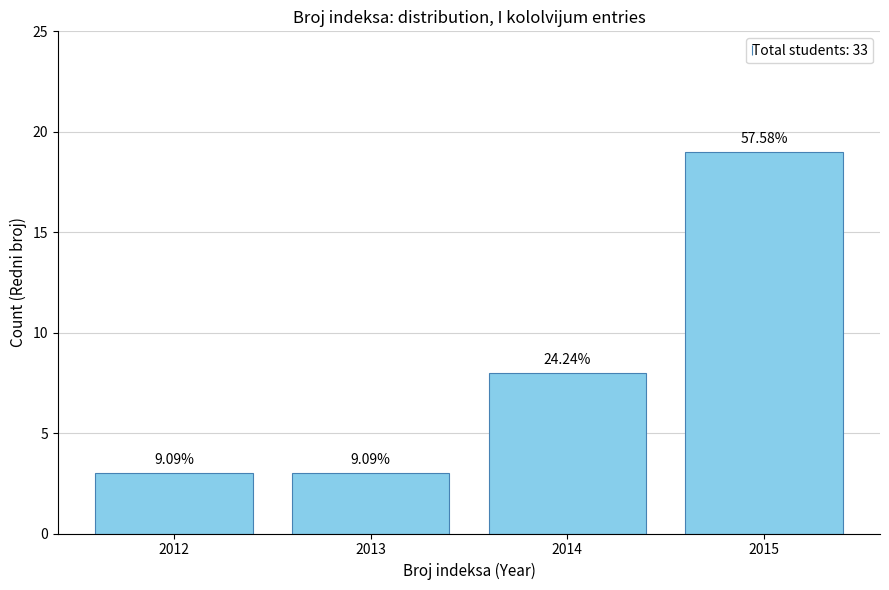

At which category does the chart reach its minimum across all series?

2012